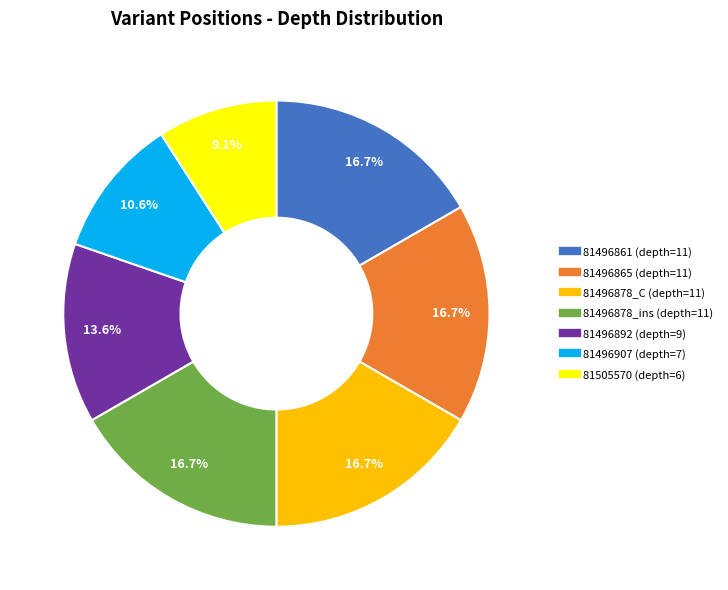

Is there a majority slice in this chart?

No